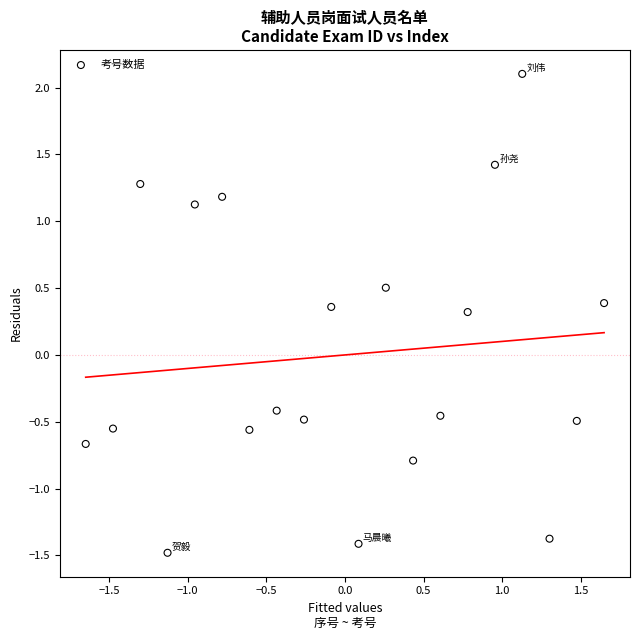

What is the range of X values (max minus min)?

3.3